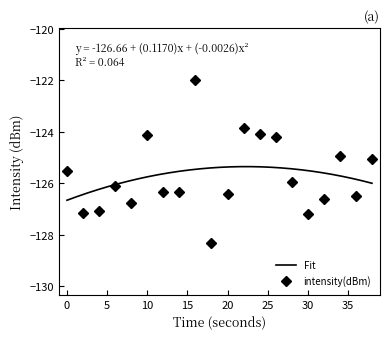

What is the difference between the second highest and minimum values?

4.5